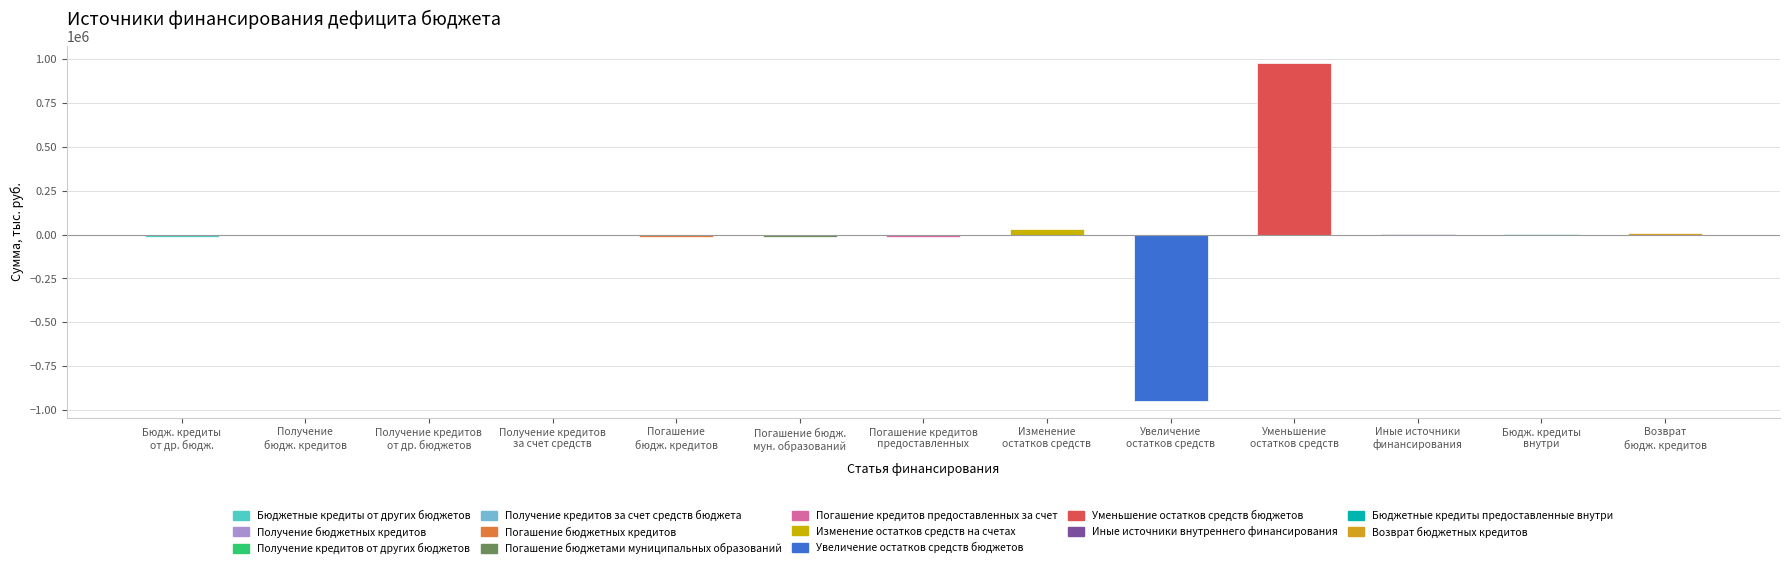

Between Иные источники
финансирования and Изменение
остатков средств, which is larger?

Изменение
остатков средств